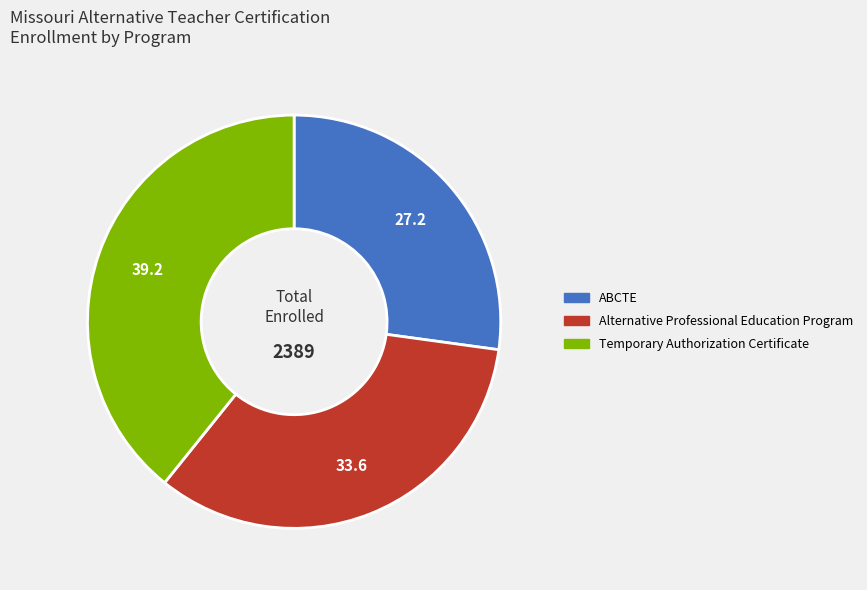

What is the smallest slice in the pie chart?

ABCTE